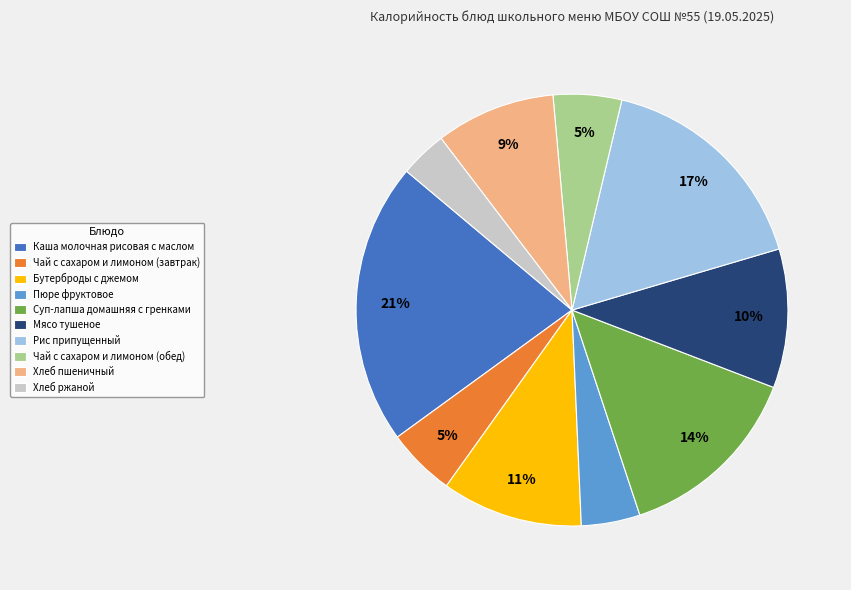

What is the ratio of the value at Мясо тушеное to the value at Чай с сахаром и лимоном (обед)?

2.0